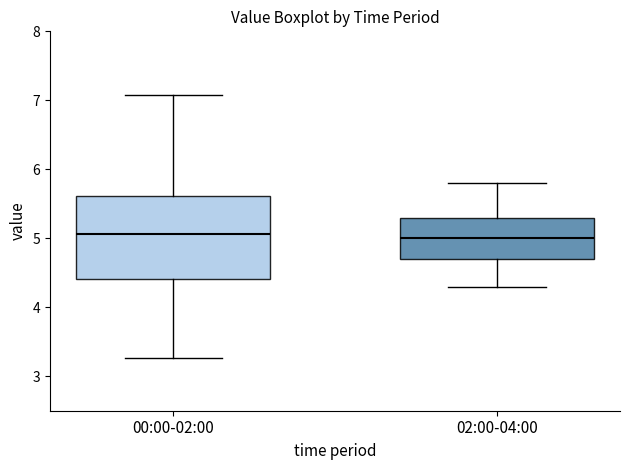

Reading left to right, transcribe this box plot: for each box, give where its median line is, the range the box spans, and where its two whiskers end, as read against the y-axis. The values are not printed on the chart, so give them approximately, as read against the axis.

00:00-02:00: median 5.1, box 4.4 to 5.6, whiskers 3.3 to 7.1
02:00-04:00: median 5.0, box 4.7 to 5.3, whiskers 4.3 to 5.8